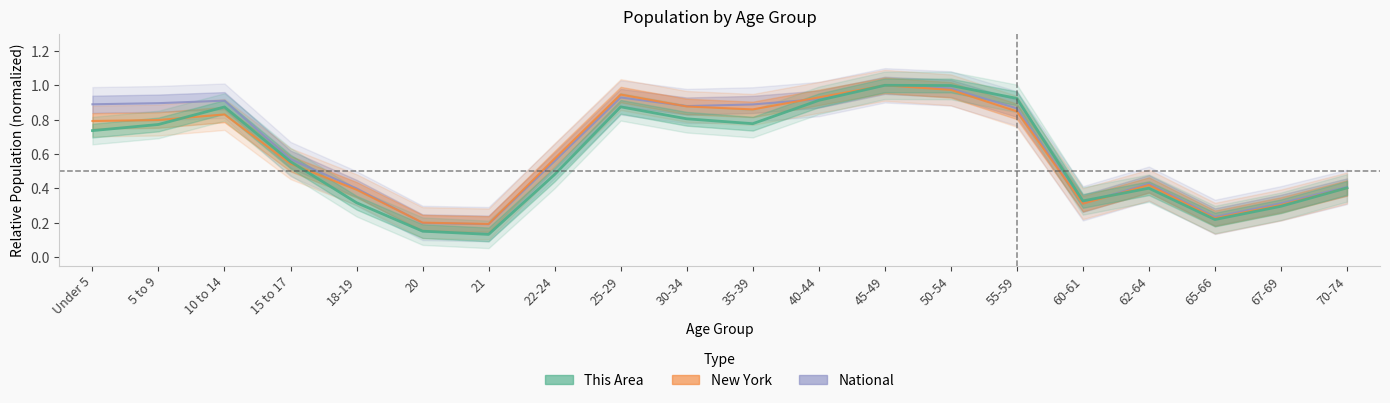

What is the total value across all series at 40-44?

2.8